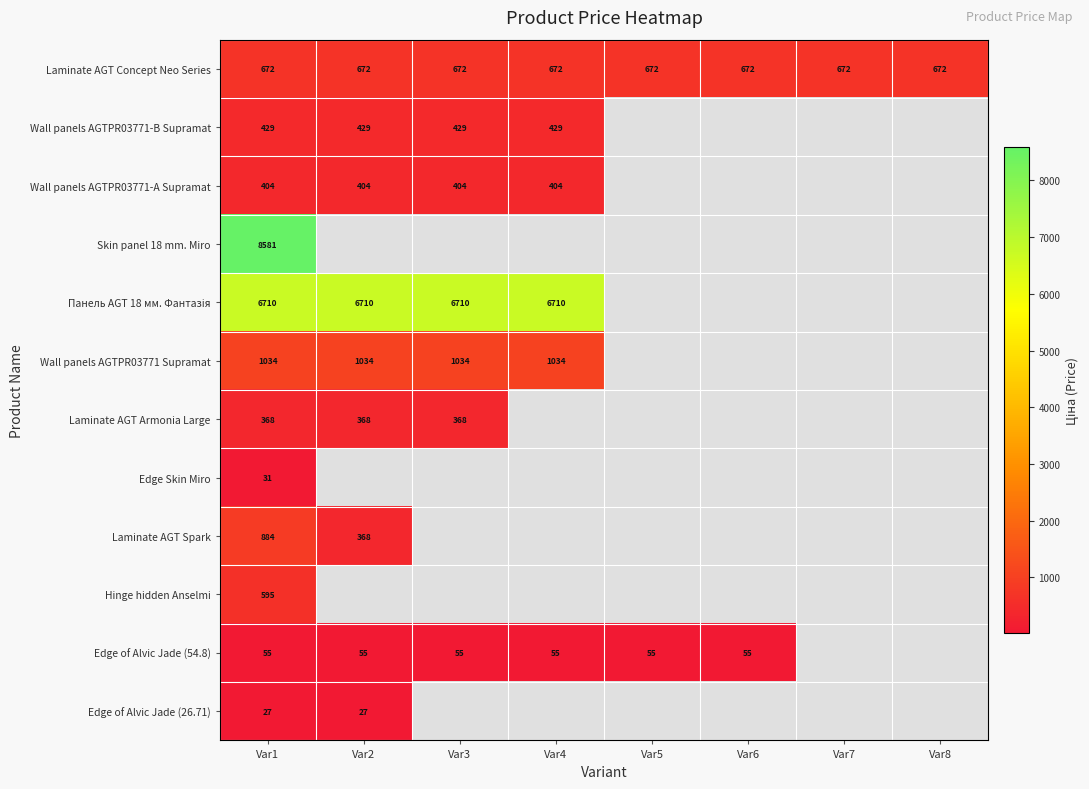

True or false: Wall panels AGTPR03771 Supramat has a value of 1034.1 at Var1.

True